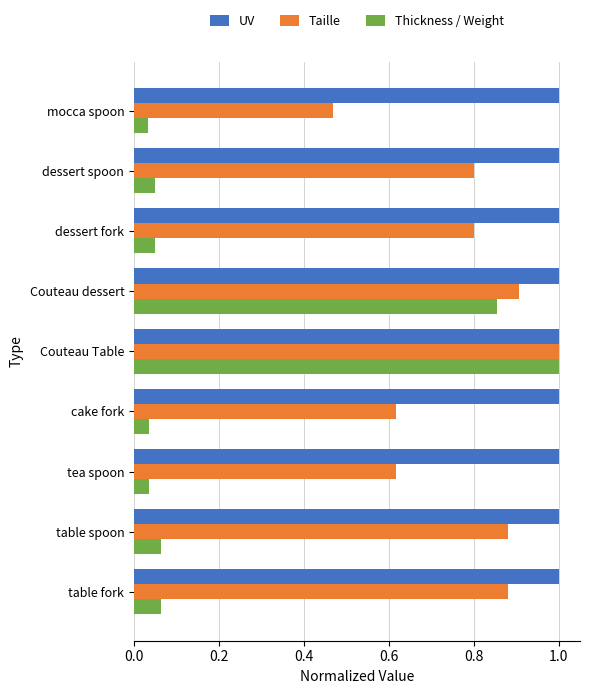

What is the highest value of the Taille series?

1.0